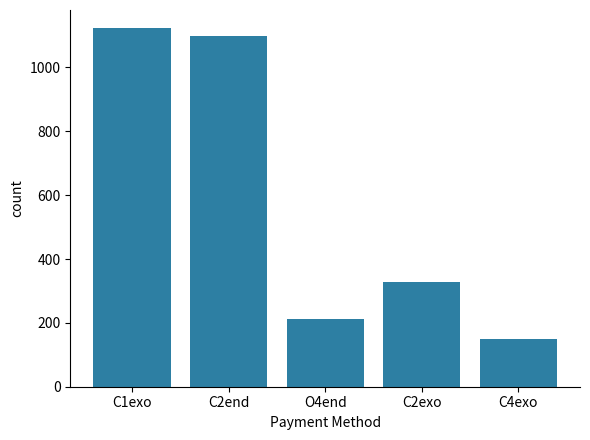

List the labels in order of value, smallest first.

C4exo, O4end, C2exo, C2end, C1exo